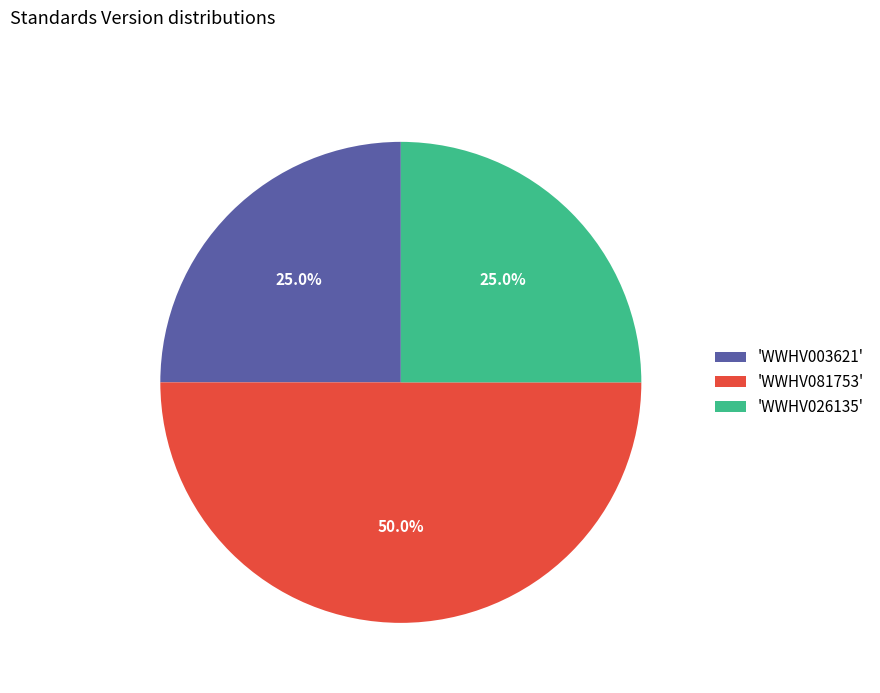

Combined, what portion of the pie is 'WWHV003621' and 'WWHV081753'?

75.0%